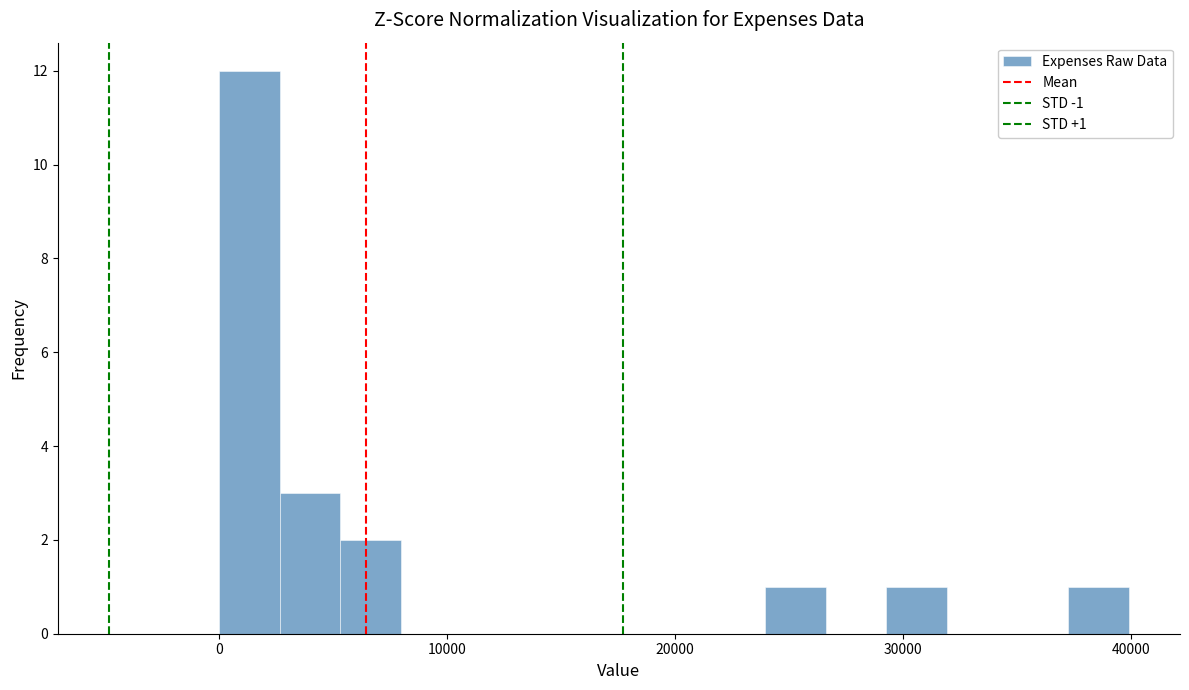

Around what value on the x-axis is the tallest bar? Give the approximate position of its centre, as read against the axis.

1000